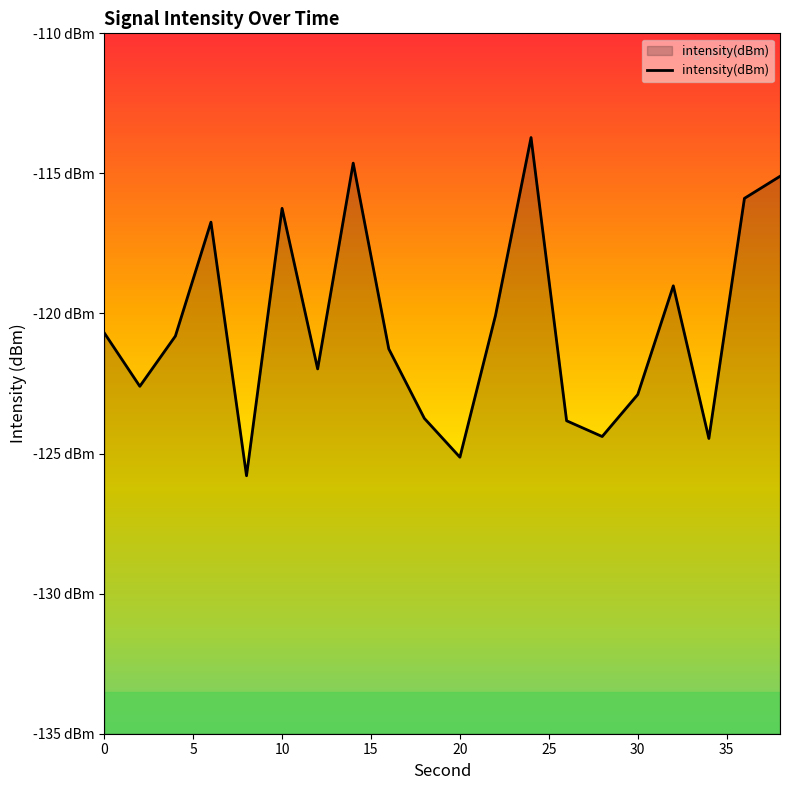

Does the chart have visible grid lines?

No